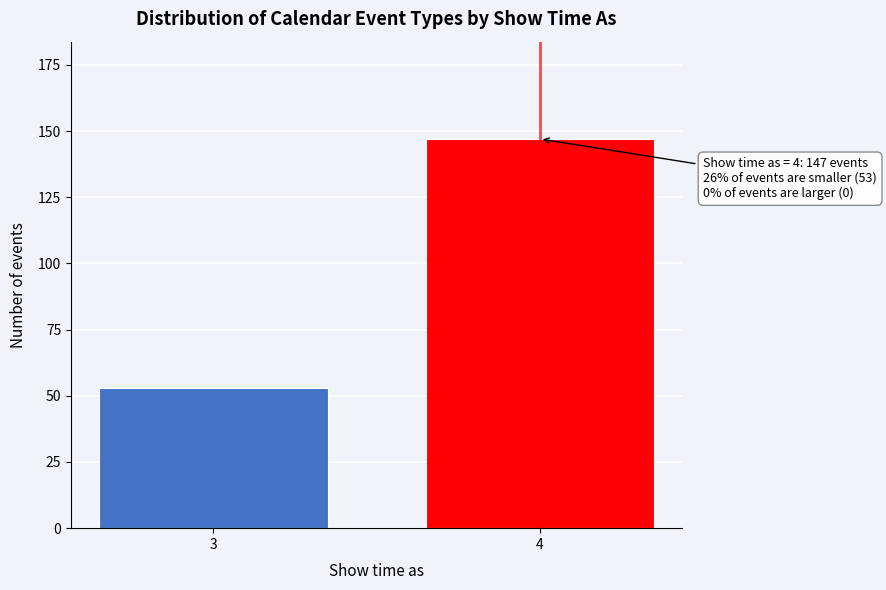

Reading left to right, what are all the values shown in this chart?

3=53	4=147